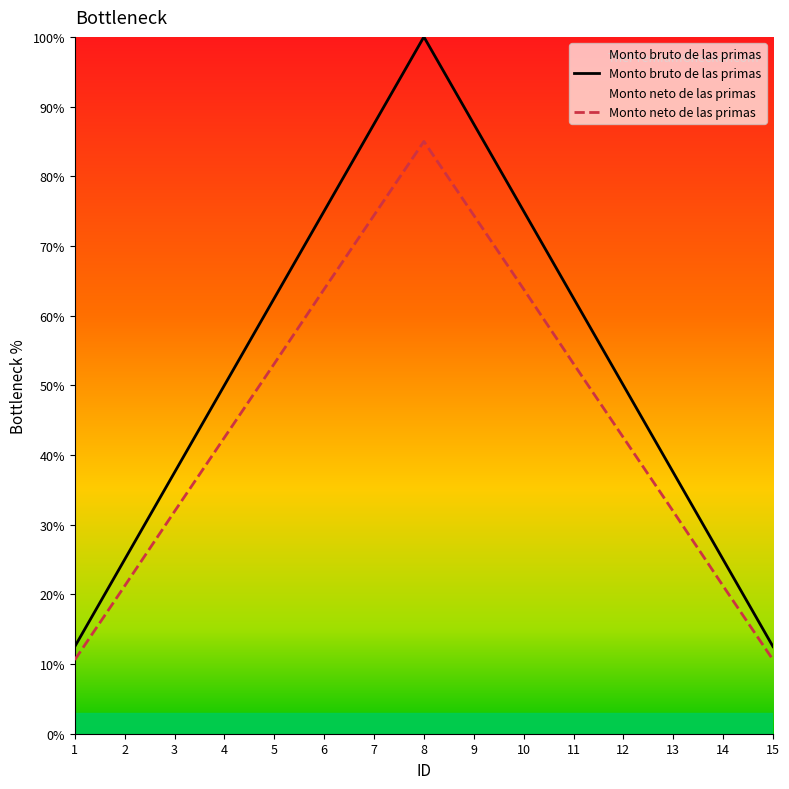

Reading left to right, extract all data points from this chart.

Monto bruto de las primas: 12.5	25.0	37.5	50.0	62.5	75.0	87.5	100.0	87.5	75.0	62.5	50.0	37.5	25.0	12.5
Monto neto de las primas: 10.6	21.2	31.9	42.5	53.1	63.8	74.4	85.0	74.4	63.8	53.1	42.5	31.9	21.2	10.6